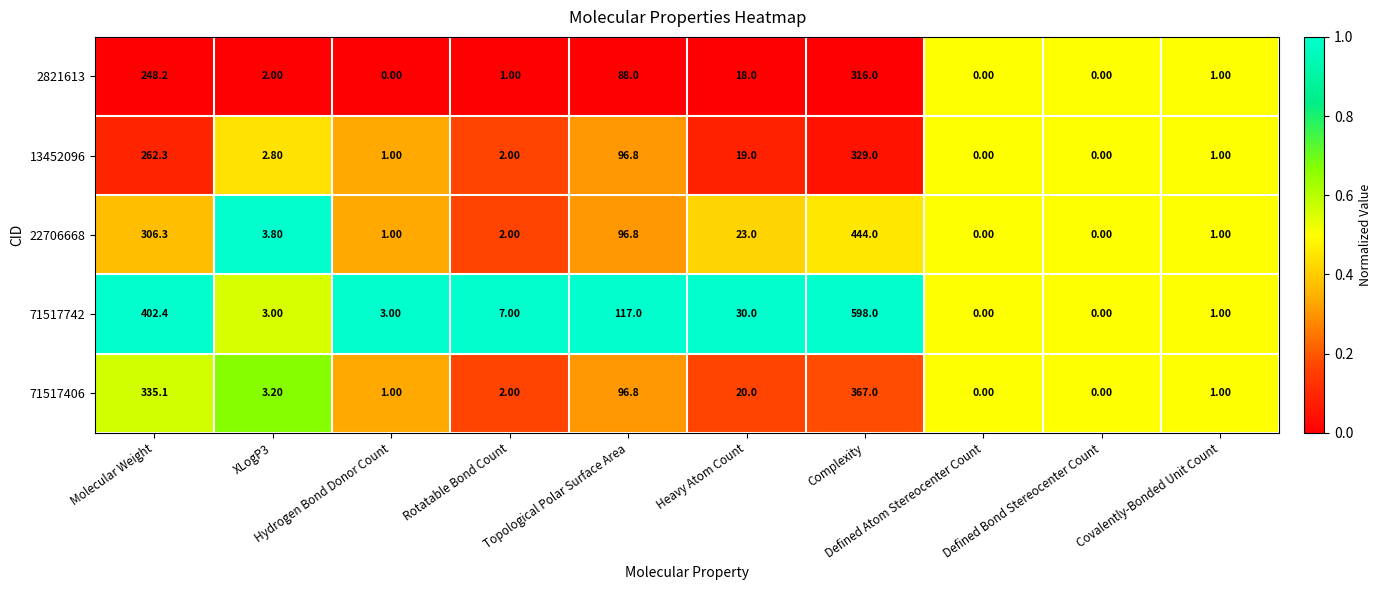

Rank the series by their maximum value, from lowest to highest.

2821613, 13452096, 71517406, 22706668, 71517742